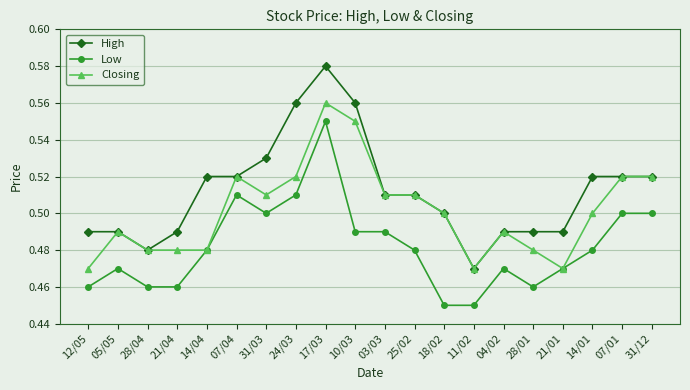

What position from the right is 24/03?

13